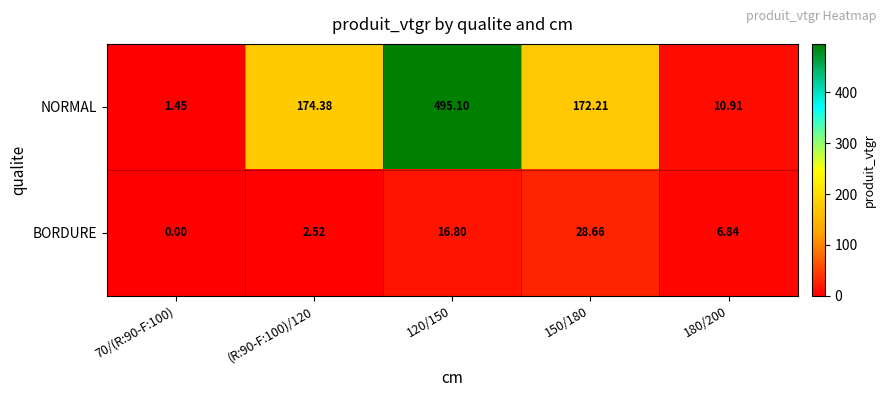

Which series has the largest total across all categories?

NORMAL